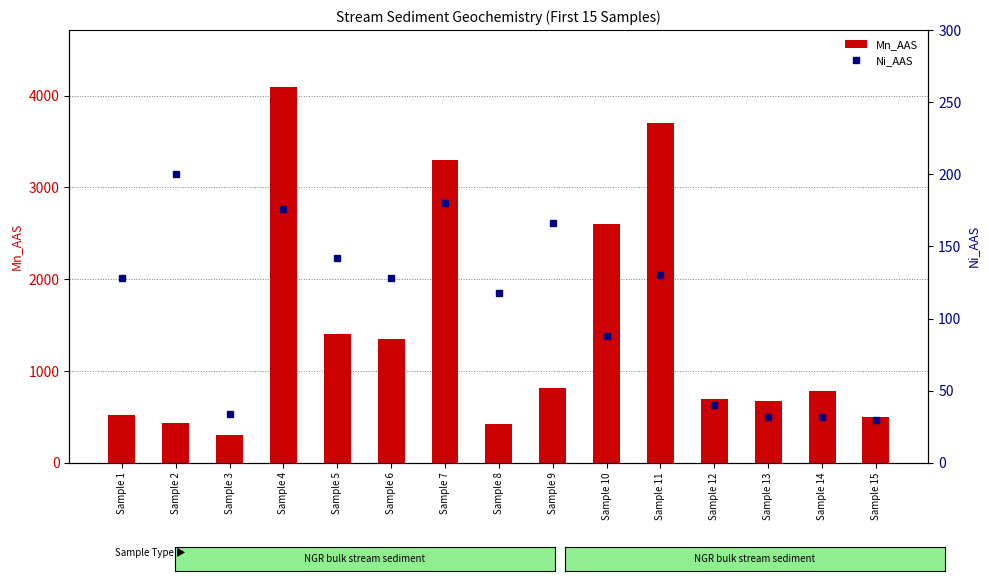

Reading left to right, transcribe all the data shown in this chart.

Mn_AAS: Sample 1=520	Sample 2=430	Sample 3=305	Sample 4=4100	Sample 5=1400	Sample 6=1350	Sample 7=3300	Sample 8=425	Sample 9=810	Sample 10=2600	Sample 11=3700	Sample 12=700	Sample 13=675	Sample 14=780	Sample 15=500
Ni_AAS: Sample 1=128	Sample 2=200	Sample 3=34	Sample 4=176	Sample 5=142	Sample 6=128	Sample 7=180	Sample 8=118	Sample 9=166	Sample 10=88	Sample 11=130	Sample 12=40	Sample 13=32	Sample 14=32	Sample 15=30